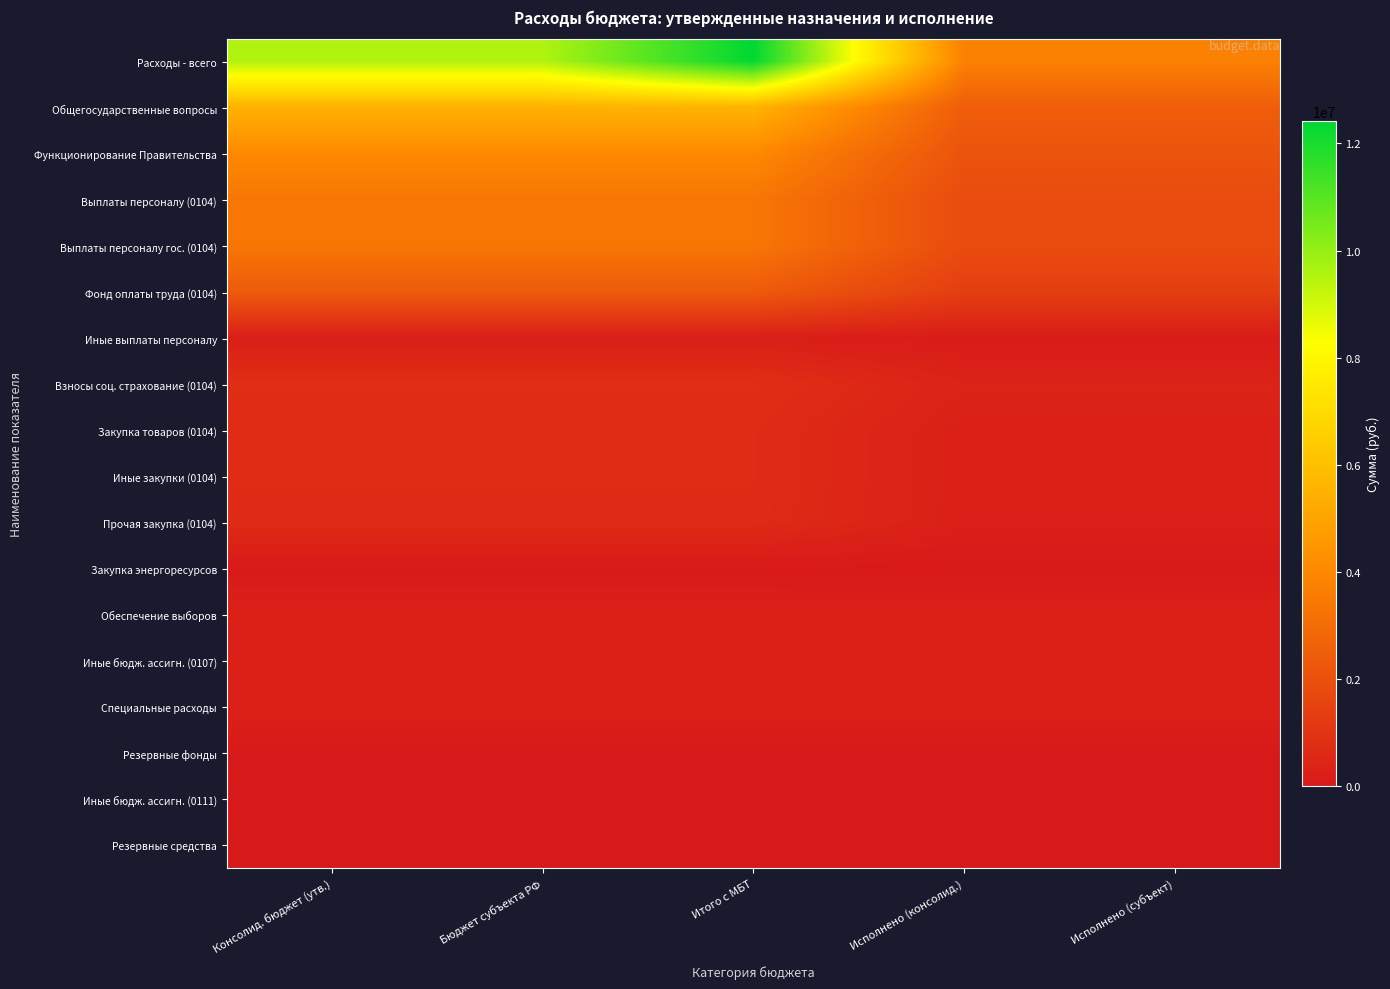

Reading left to right, list all the values displayed in this chart.

Расходы - всего: Консолид. бюджет (утв.)=9546530.3	Бюджет субъекта РФ=9546530.3	Итого с МБТ=12418830.3	Исполнено (консолид.)=3751085.5	Исполнено (субъект)=3751085.5
Общегосударственные вопросы: Консолид. бюджет (утв.)=5516200.0	Бюджет субъекта РФ=5516200.0	Итого с МБТ=5557000.0	Исполнено (консолид.)=2471634.5	Исполнено (субъект)=2471634.5
Функционирование Правительства: Консолид. бюджет (утв.)=4046200.0	Бюджет субъекта РФ=4046200.0	Итого с МБТ=4046200.0	Исполнено (консолид.)=2120157.2	Исполнено (субъект)=2120157.2
Выплаты персоналу (0104): Консолид. бюджет (утв.)=3361300.0	Бюджет субъекта РФ=3361300.0	Итого с МБТ=3361300.0	Исполнено (консолид.)=1844947.2	Исполнено (субъект)=1844947.2
Выплаты персоналу гос. (0104): Консолид. бюджет (утв.)=3361300.0	Бюджет субъекта РФ=3361300.0	Итого с МБТ=3361300.0	Исполнено (консолид.)=1844947.2	Исполнено (субъект)=1844947.2
Фонд оплаты труда (0104): Консолид. бюджет (утв.)=2370700.0	Бюджет субъекта РФ=2370700.0	Итого с МБТ=2370700.0	Исполнено (консолид.)=1351772.7	Исполнено (субъект)=1351772.7
Иные выплаты персоналу: Консолид. бюджет (утв.)=210000.0	Бюджет субъекта РФ=210000.0	Итого с МБТ=210000.0	Исполнено (консолид.)=106636.8	Исполнено (субъект)=106636.8
Взносы соц. страхование (0104): Консолид. бюджет (утв.)=780600.0	Бюджет субъекта РФ=780600.0	Итого с МБТ=780600.0	Исполнено (консолид.)=386537.7	Исполнено (субъект)=386537.7
Закупка товаров (0104): Консолид. бюджет (утв.)=684900.0	Бюджет субъекта РФ=684900.0	Итого с МБТ=684900.0	Исполнено (консолид.)=275210.0	Исполнено (субъект)=275210.0
Иные закупки (0104): Консолид. бюджет (утв.)=684900.0	Бюджет субъекта РФ=684900.0	Итого с МБТ=684900.0	Исполнено (консолид.)=275210.0	Исполнено (субъект)=275210.0
Прочая закупка (0104): Консолид. бюджет (утв.)=659600.0	Бюджет субъекта РФ=659600.0	Итого с МБТ=659600.0	Исполнено (консолид.)=262408.3	Исполнено (субъект)=262408.3
Закупка энергоресурсов: Консолид. бюджет (утв.)=25300.0	Бюджет субъекта РФ=25300.0	Итого с МБТ=25300.0	Исполнено (консолид.)=12801.7	Исполнено (субъект)=12801.7
Обеспечение выборов: Консолид. бюджет (утв.)=312000.0	Бюджет субъекта РФ=312000.0	Итого с МБТ=312000.0	Исполнено (консолид.)=312000.0	Исполнено (субъект)=312000.0
Иные бюдж. ассигн. (0107): Консолид. бюджет (утв.)=312000.0	Бюджет субъекта РФ=312000.0	Итого с МБТ=312000.0	Исполнено (консолид.)=312000.0	Исполнено (субъект)=312000.0
Специальные расходы: Консолид. бюджет (утв.)=312000.0	Бюджет субъекта РФ=312000.0	Итого с МБТ=312000.0	Исполнено (консолид.)=312000.0	Исполнено (субъект)=312000.0
Резервные фонды: Консолид. бюджет (утв.)=5000.0	Бюджет субъекта РФ=5000.0	Итого с МБТ=5000.0	Исполнено (консолид.)=0.0	Исполнено (субъект)=0.0
Иные бюдж. ассигн. (0111): Консолид. бюджет (утв.)=5000.0	Бюджет субъекта РФ=5000.0	Итого с МБТ=5000.0	Исполнено (консолид.)=0.0	Исполнено (субъект)=0.0
Резервные средства: Консолид. бюджет (утв.)=5000.0	Бюджет субъекта РФ=5000.0	Итого с МБТ=5000.0	Исполнено (консолид.)=0.0	Исполнено (субъект)=0.0